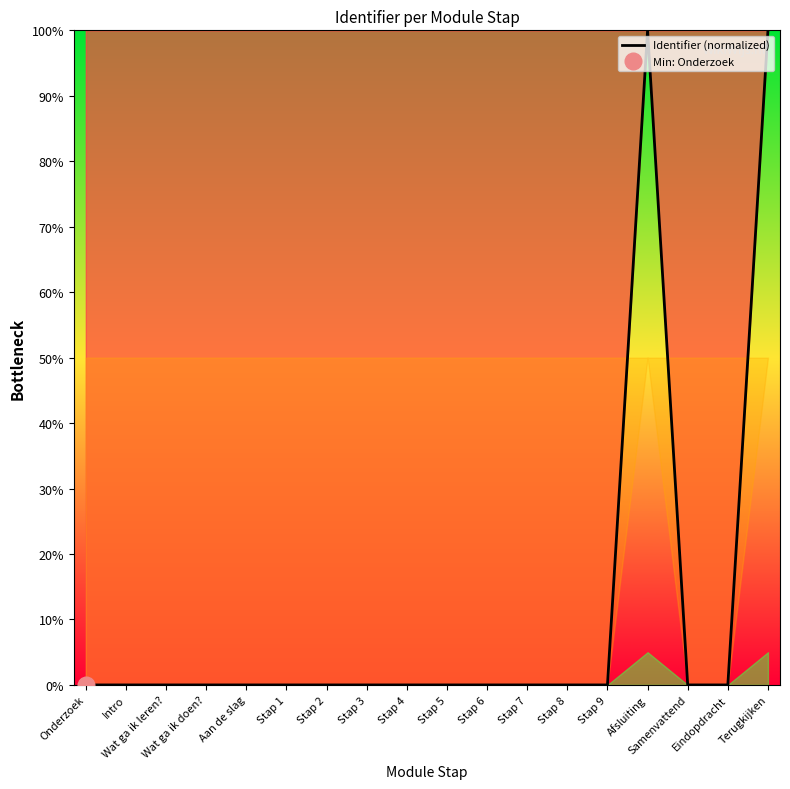

The value at Eindopdracht is 0.0. True or false?

False